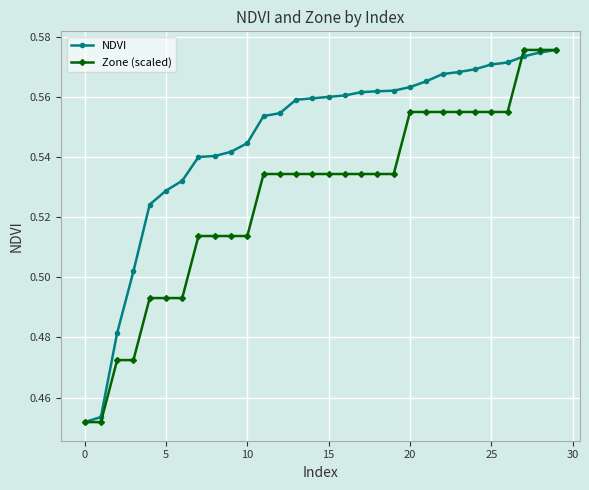

At how many categories does at least one series exceed 0?

30